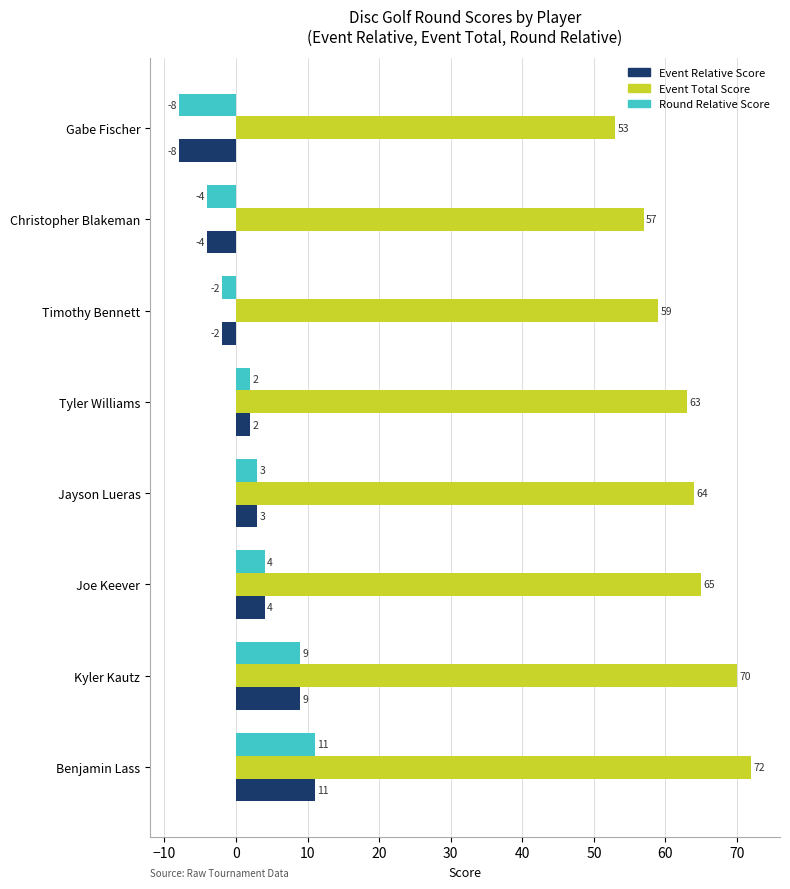

Rank the categories by Event Relative Score value from highest to lowest.

Benjamin Lass, Kyler Kautz, Joe Keever, Jayson Lueras, Tyler Williams, Timothy Bennett, Christopher Blakeman, Gabe Fischer